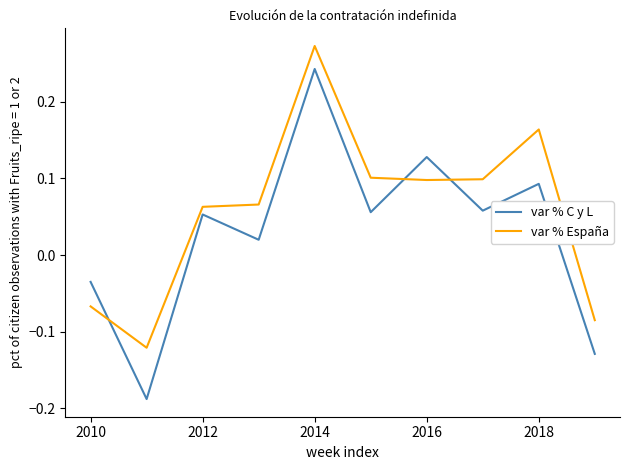

How many distinct data groups are displayed?

2